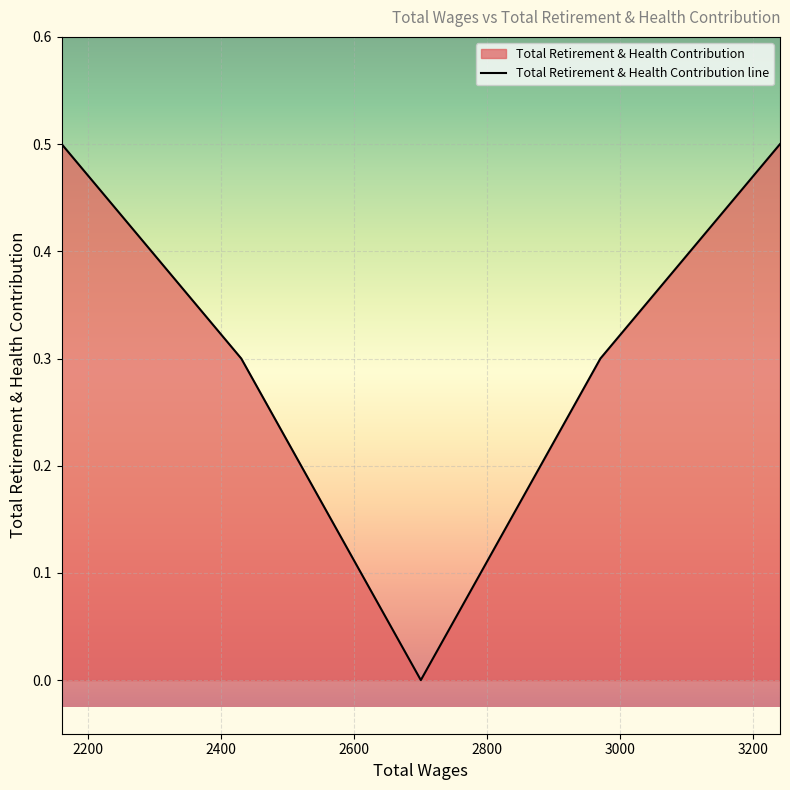

Count the values in the range 0 to 1.

5